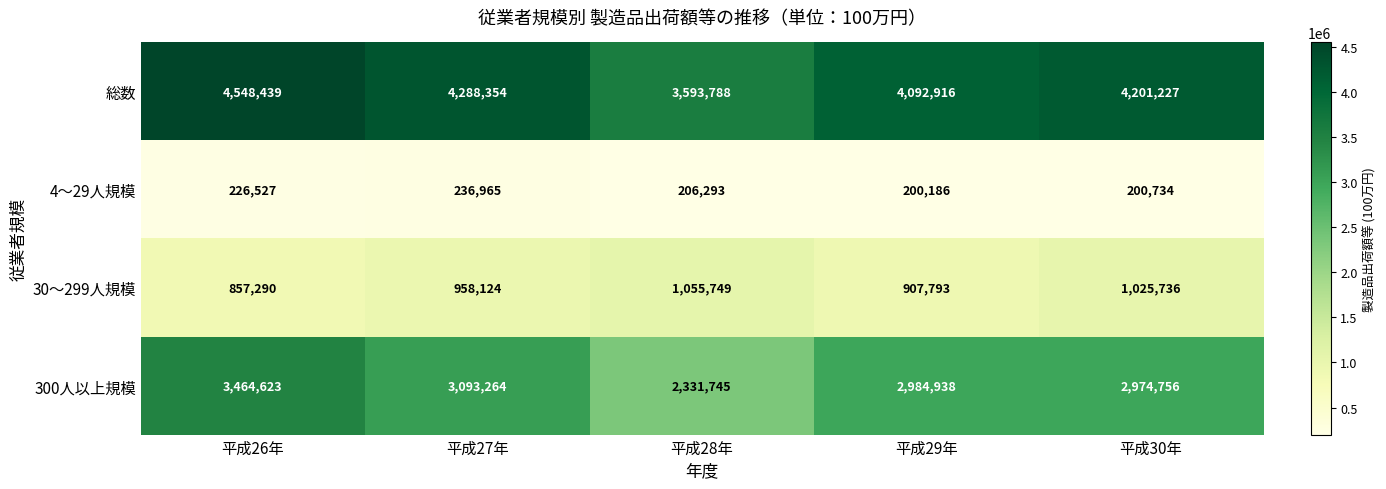

Rank the series at 平成26年 from highest to lowest value.

総数, 300人以上規模, 30～299人規模, 4～29人規模